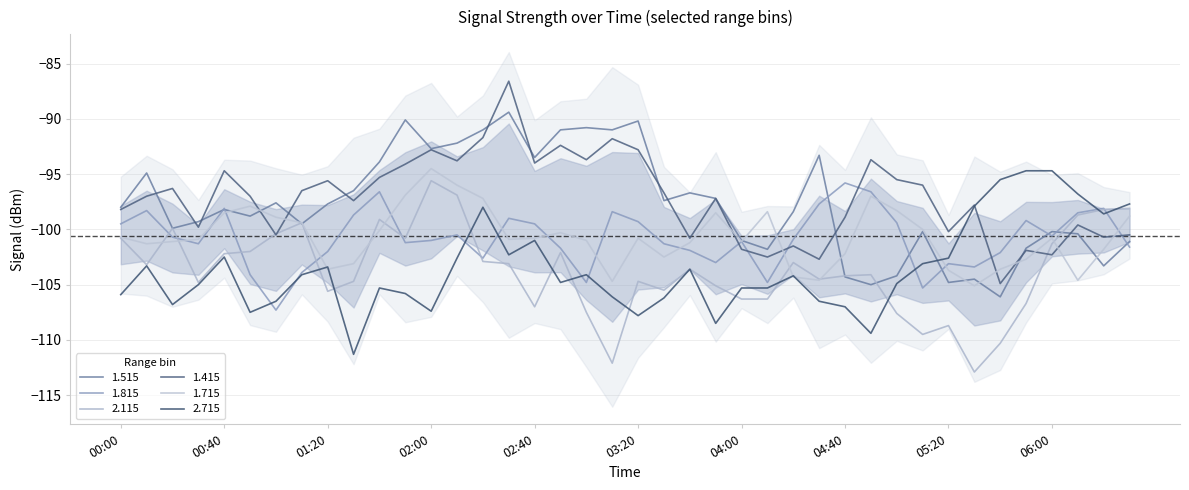

The 1.515 series shows -168.7 at 2012/04/18 03:40. True or false?

False